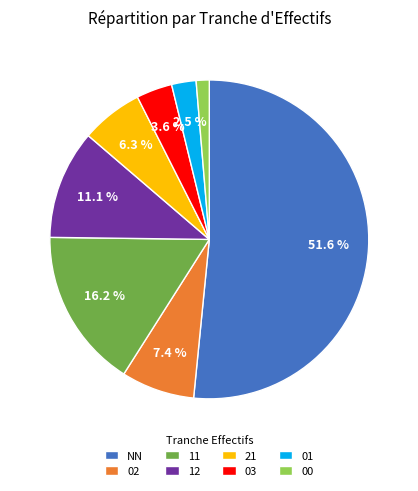

What portion of the pie excludes 11?

83.8%